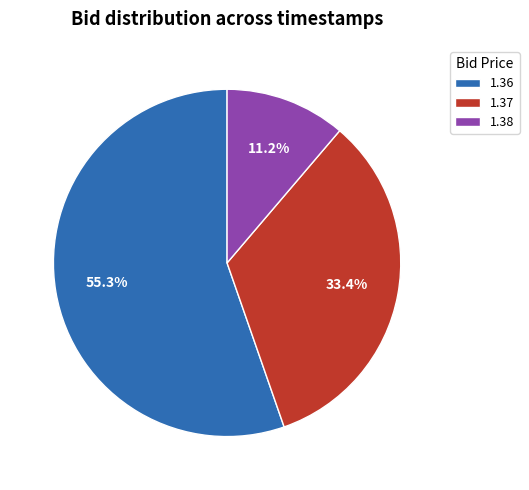

Which has a higher value, 1.36 or 1.37?

1.36